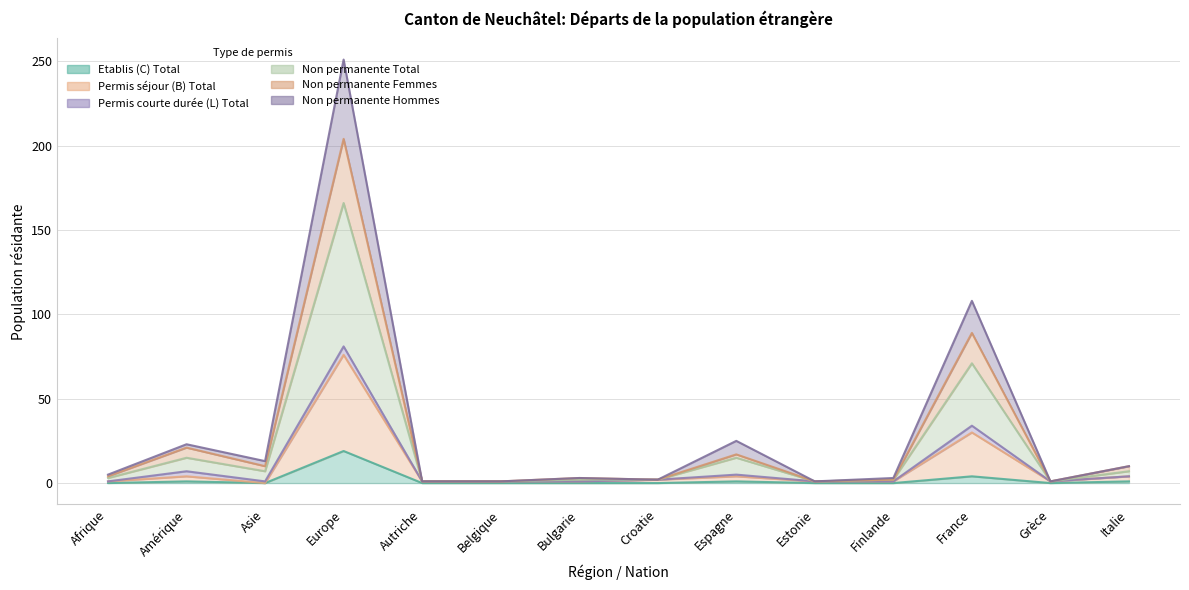

At which label is Permis séjour (B) Total closest to 41?

France